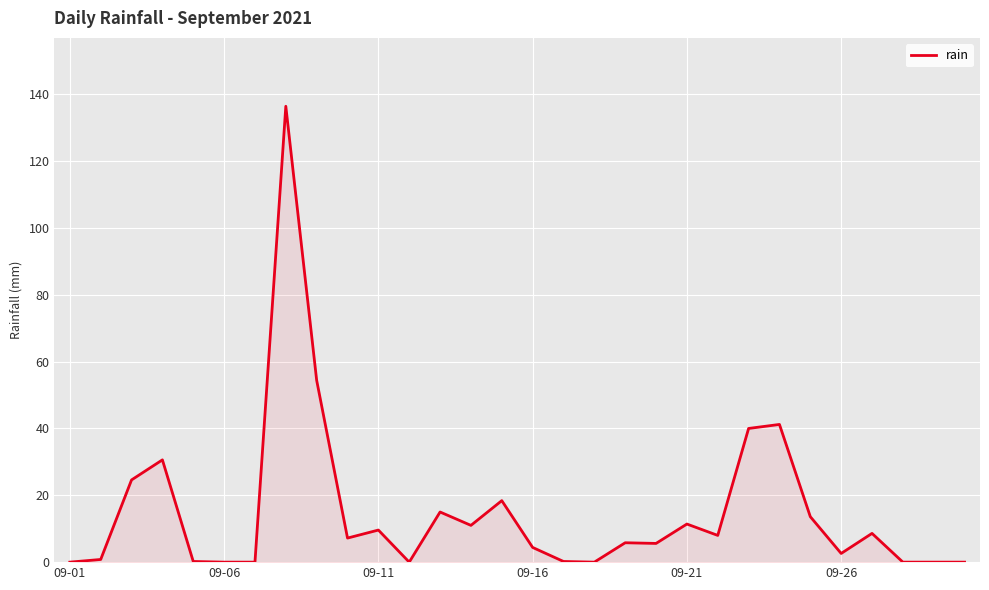

Count the number of values greater than 7.

15